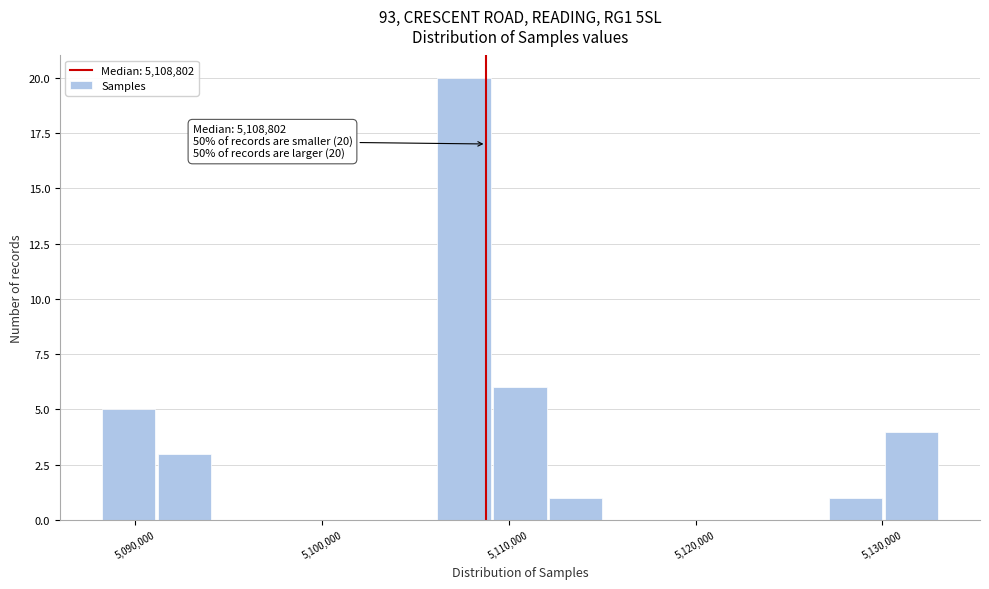

Read against the x-axis, roughly where is the centre of the tallest bar?

5108000